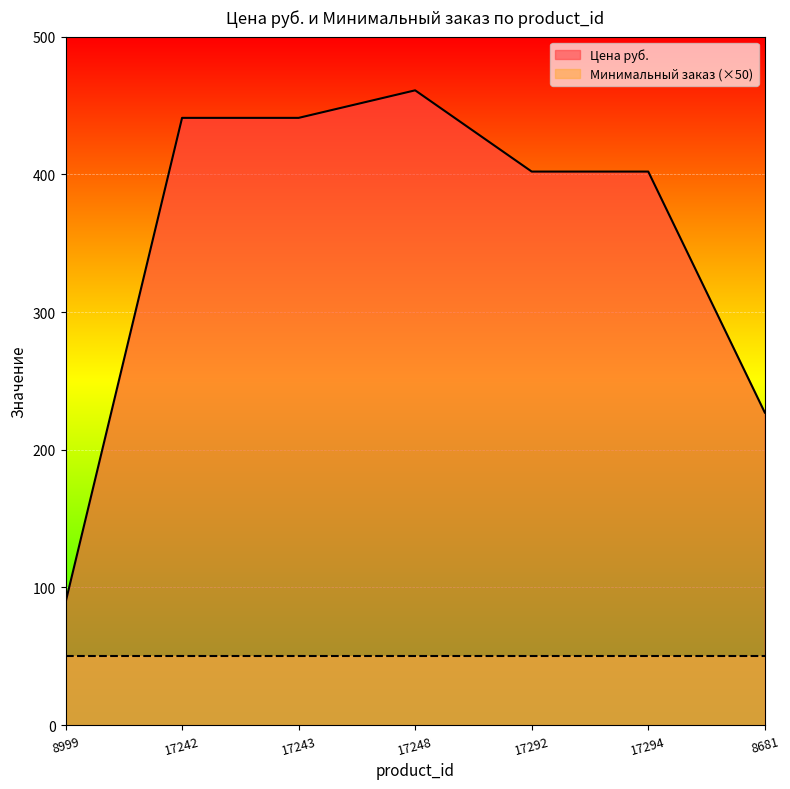

Between 17294 and 8999, which is larger?

17294